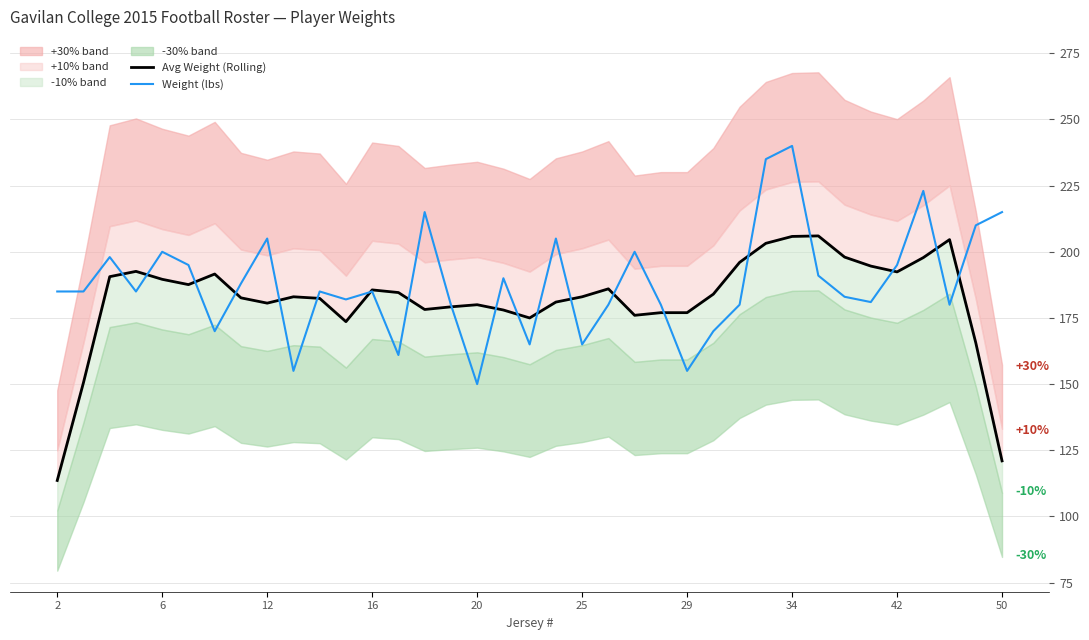

What is the value of the Weight (lbs) point at the 9th from the left?

205.0